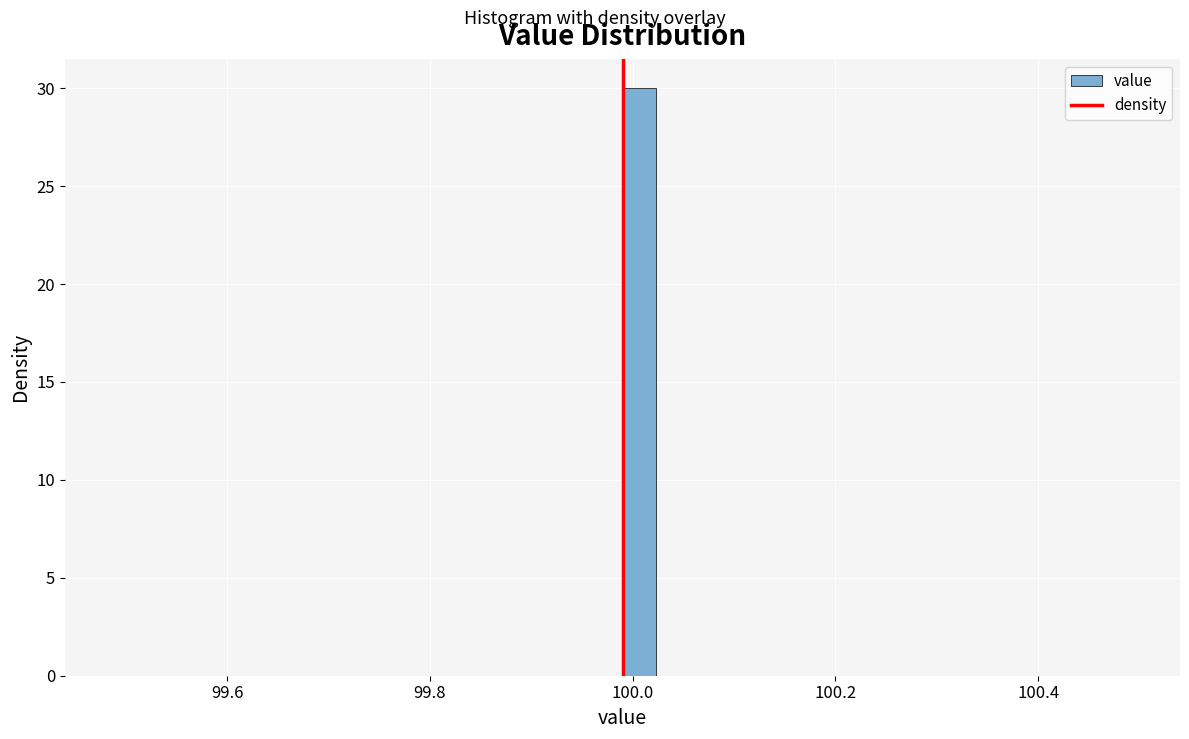

Around what value on the x-axis is the tallest bar? Give the approximate position of its centre, as read against the axis.

100.00